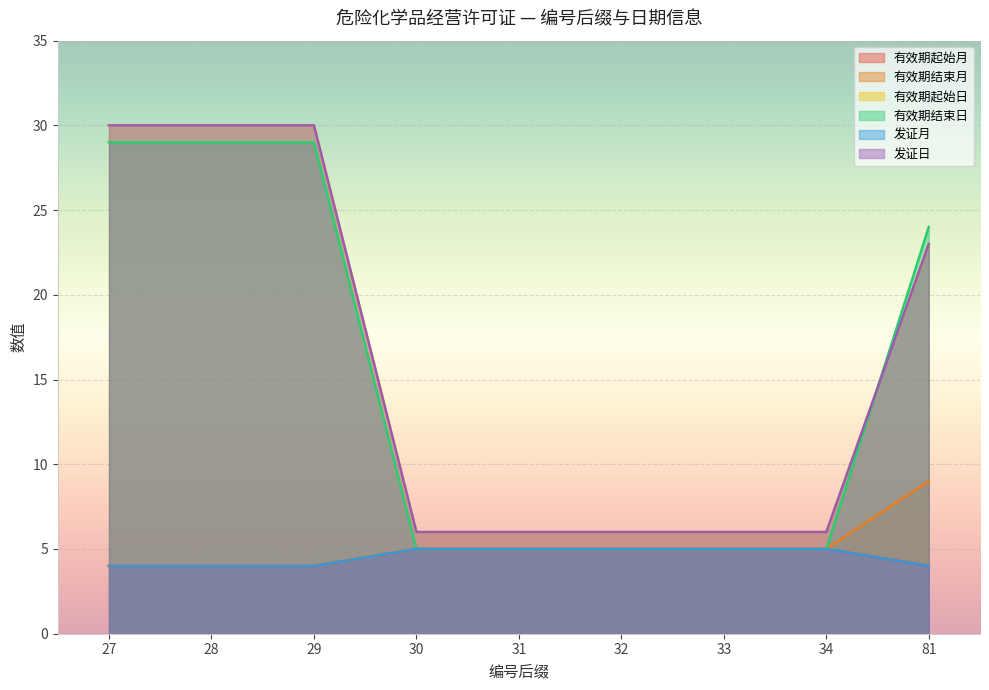

Which series has the largest total across all categories?

有效期起始日